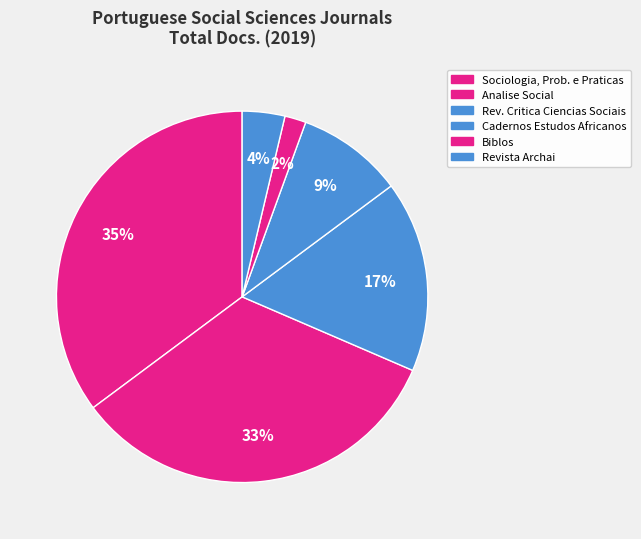

How many slices are in this pie chart?

6